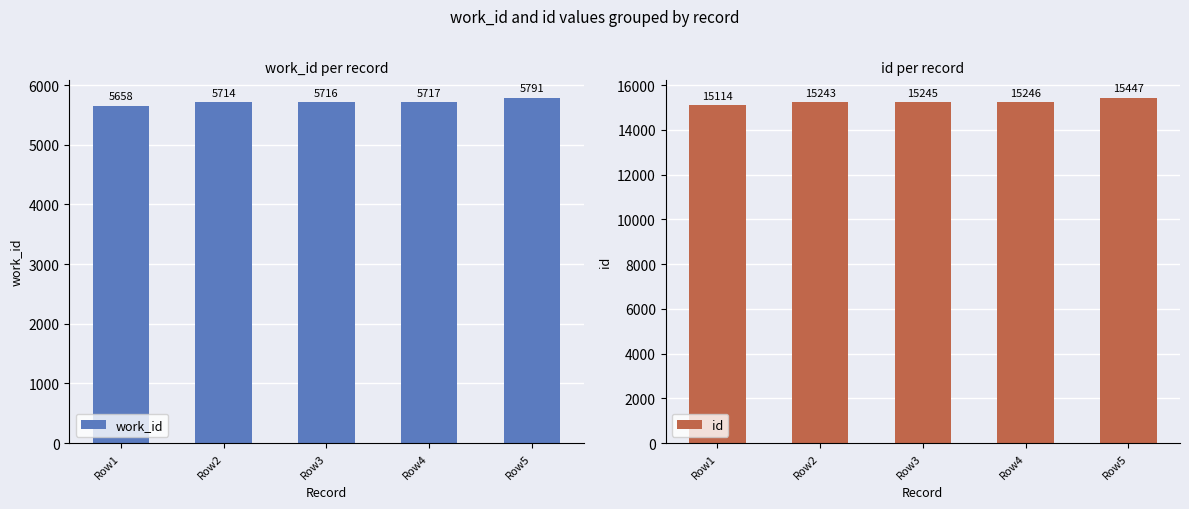

How many data points in id are less than 15245?

2